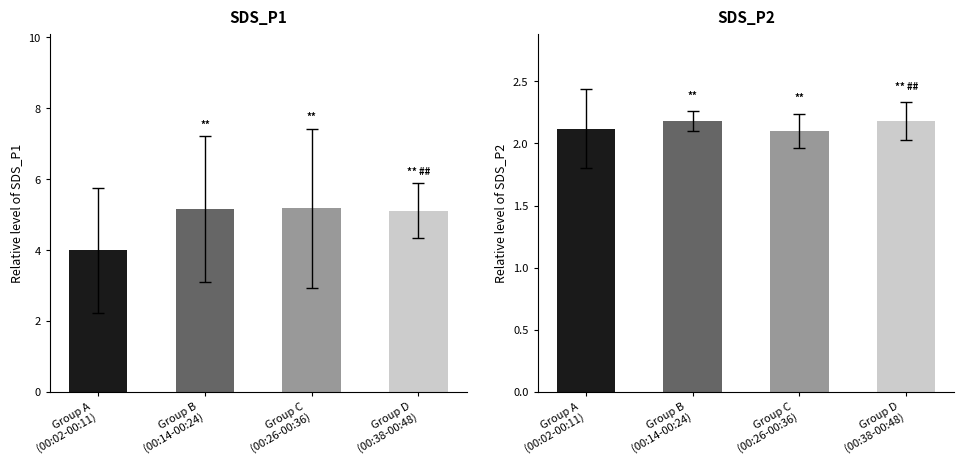

What position from the left is Group D
(00:38-00:48)?

4